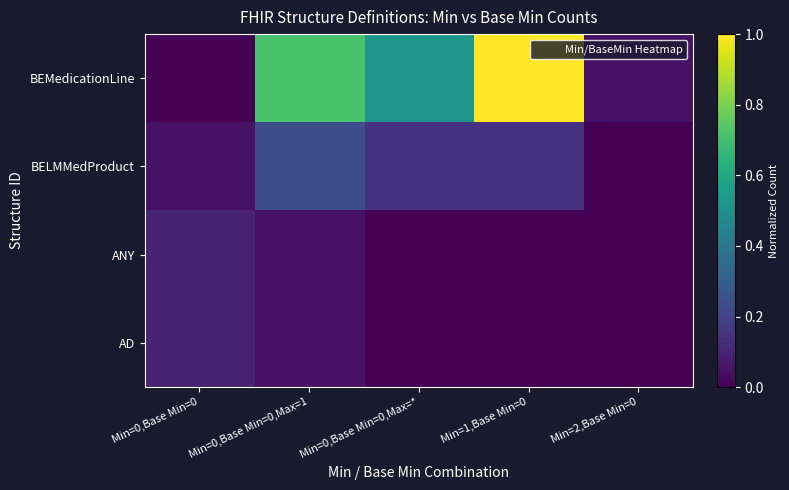

Which label corresponds to the smallest value in the chart?

Min=0,Base Min=0,Max=*